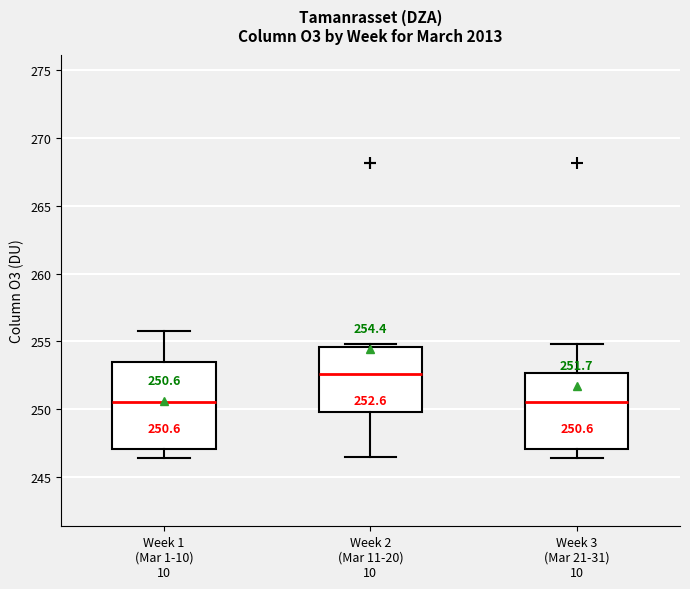

Which box is the tallest, from its lower edge to its upper edge?

Week 1 (Mar 1-10) 10